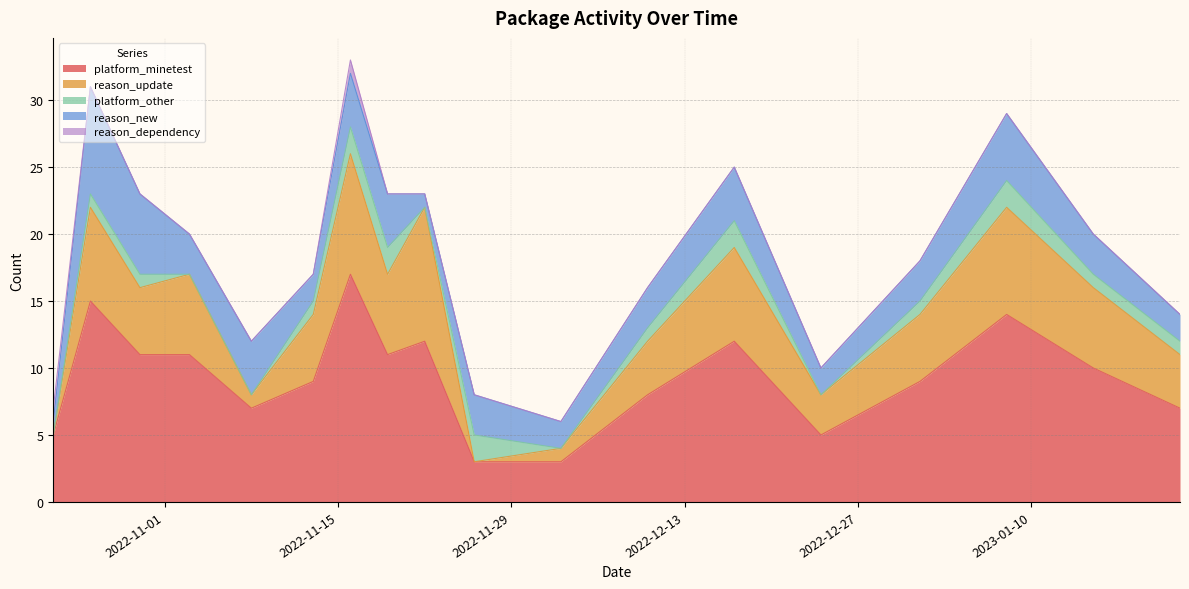

How many data points does each series have?

18